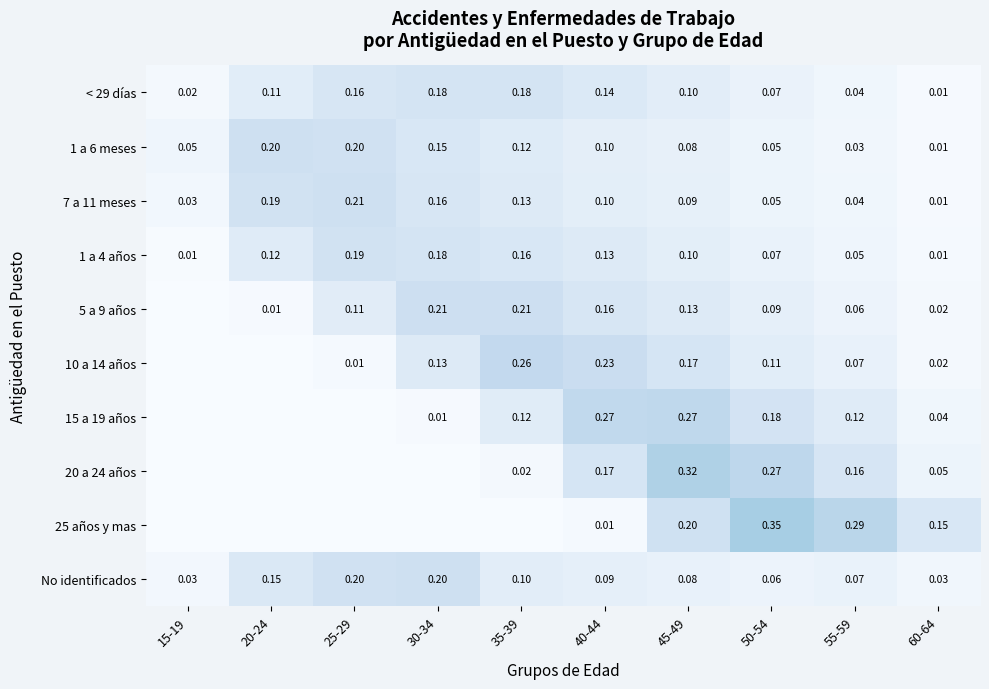

How many No identificados values are between 0 and 1?

10